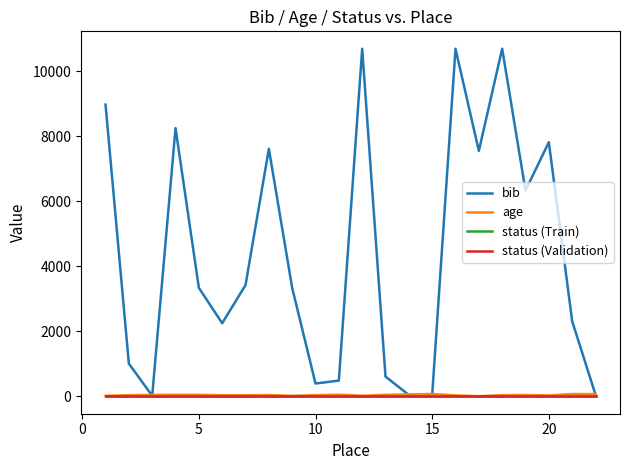

What are all the series names shown in the legend?

bib, age, status (Train), status (Validation)